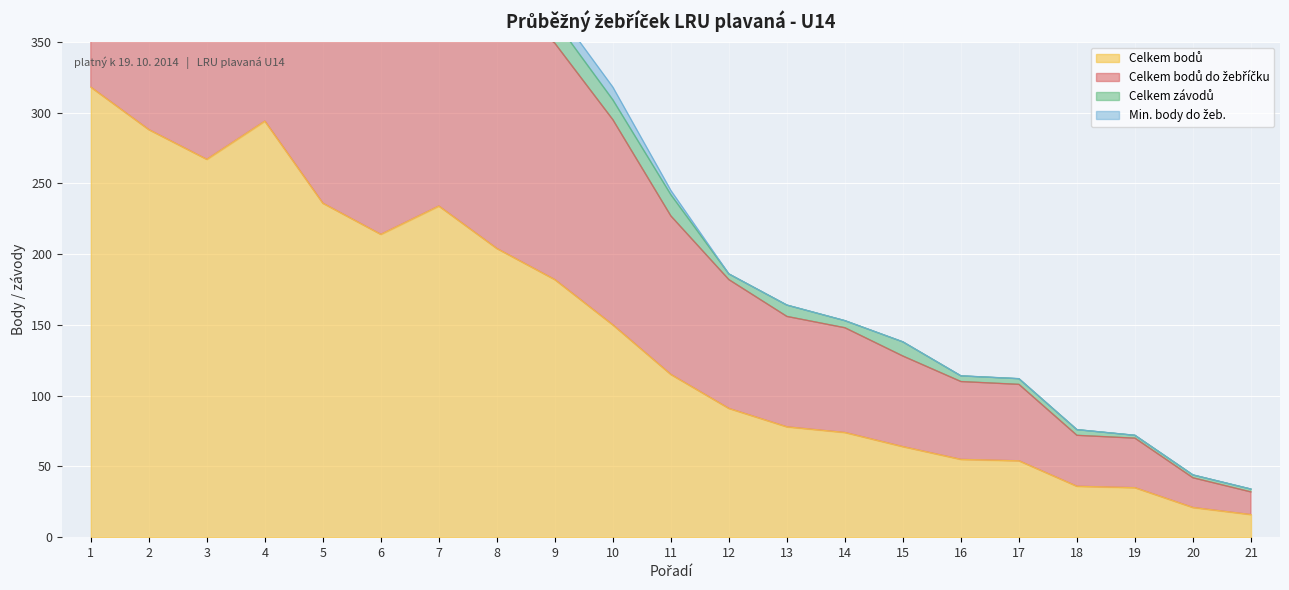

The Celkem bodů series shows 35 at 19. True or false?

True